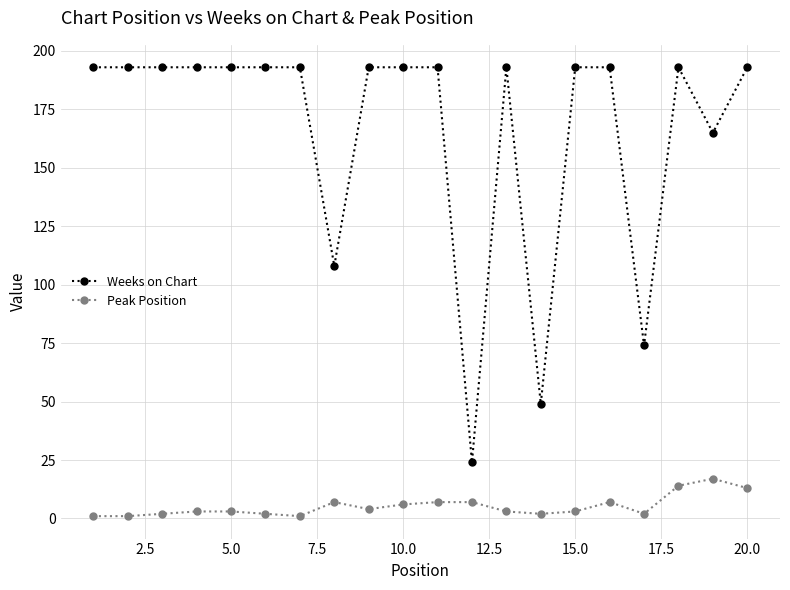

At how many categories does at least one series exceed 155?

16